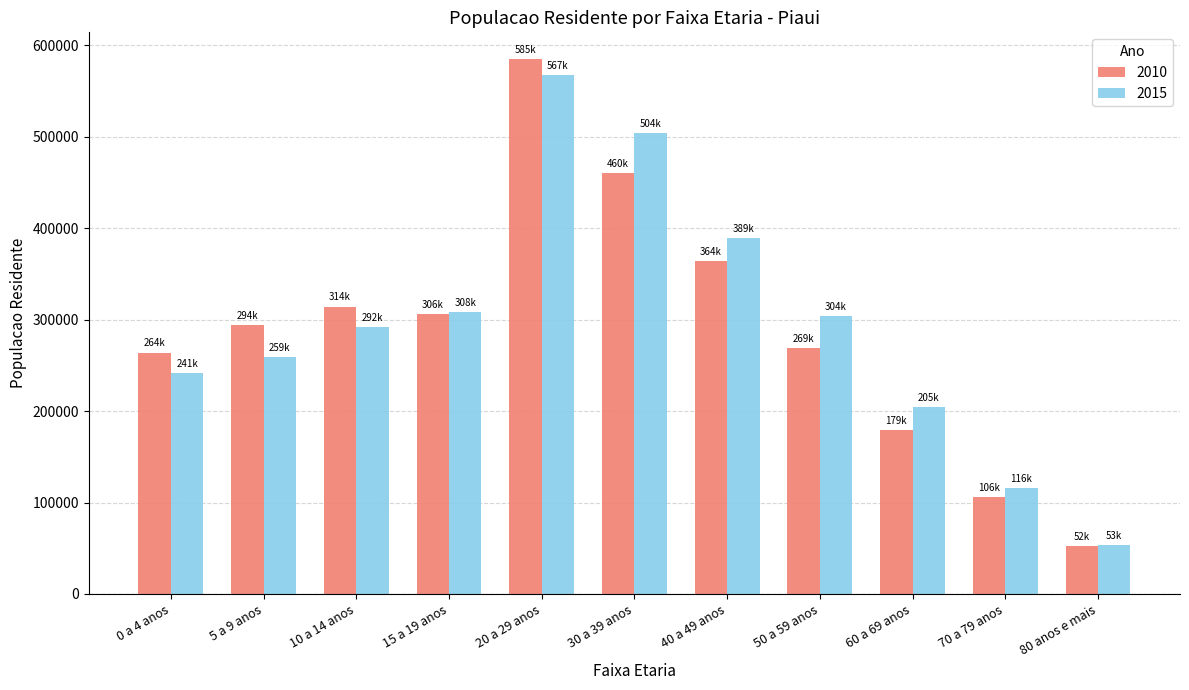

What is the value of the 2010 bar at the 4th from the left?

306069